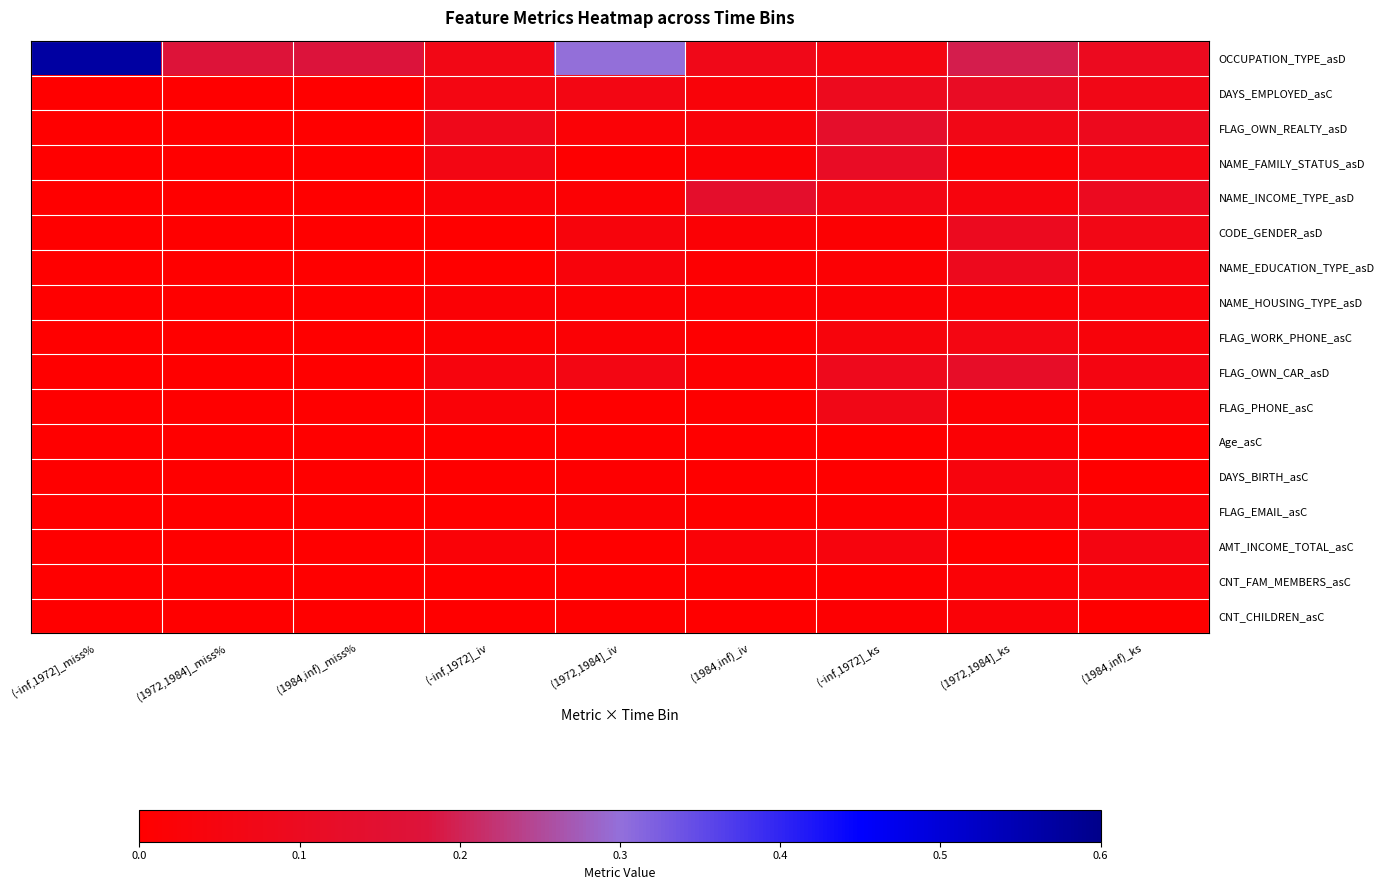

Which series has the widest spread of values?

OCCUPATION_TYPE_asD